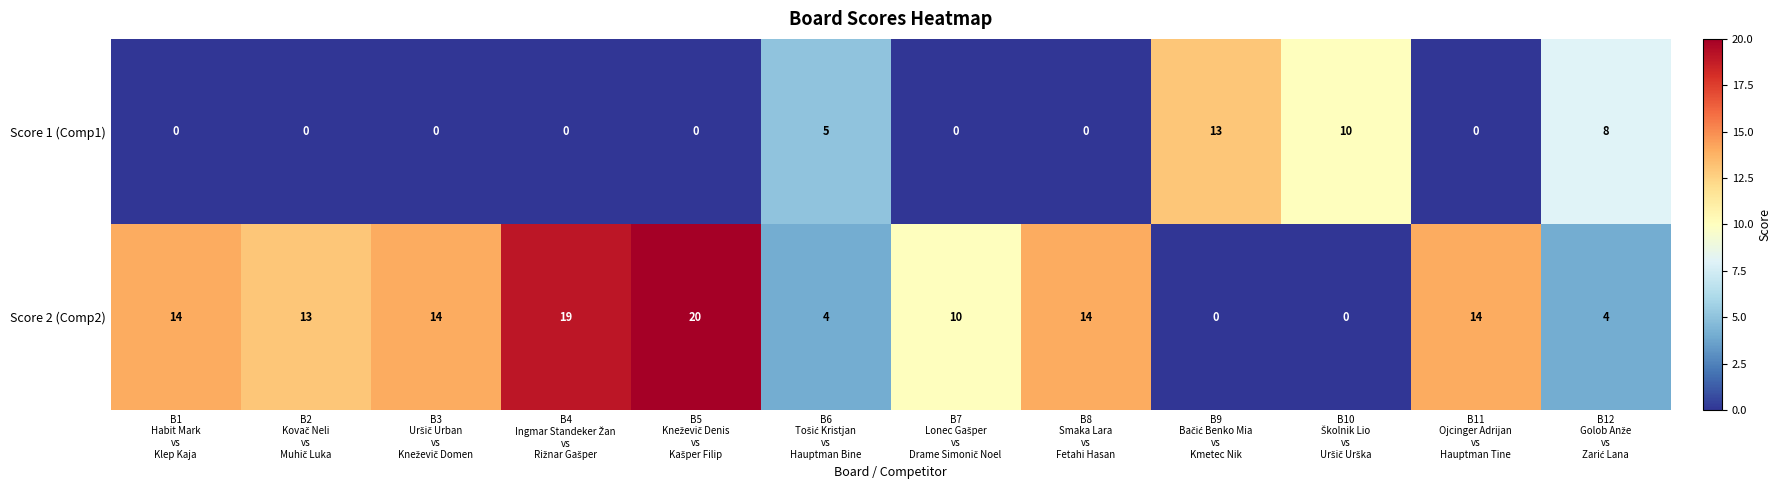

What is the difference between the maximum and second lowest values in the Score 1 (Comp1) series?

13